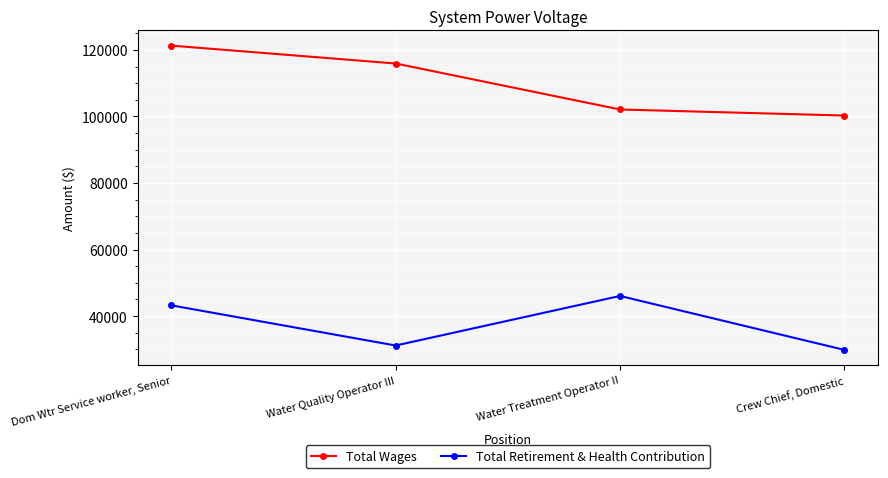

Does the chart display data point markers on the line(s)?

Yes